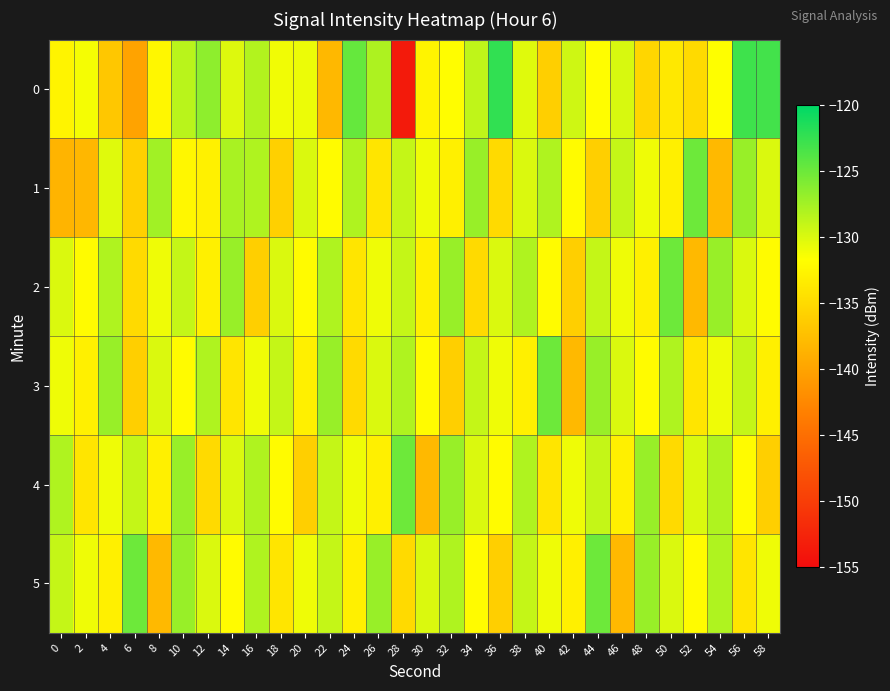

Count the number of data series in this chart.

6